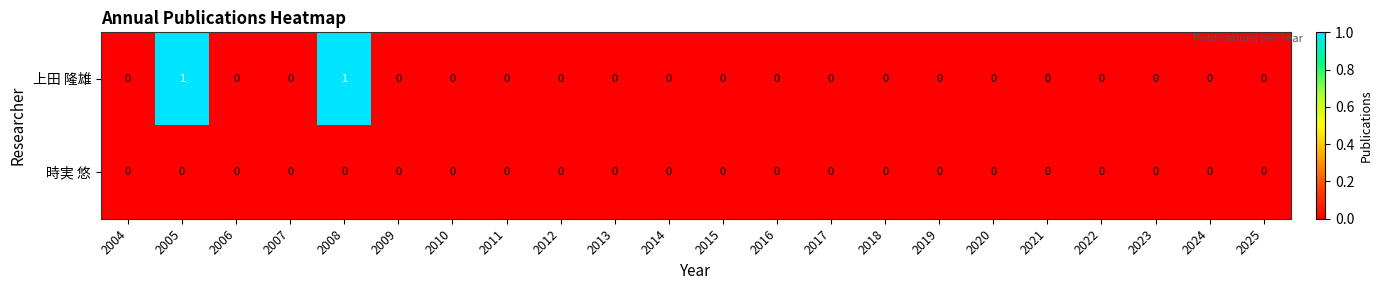

List the series in order of their peak value, highest first.

上田 隆雄, 時実 悠